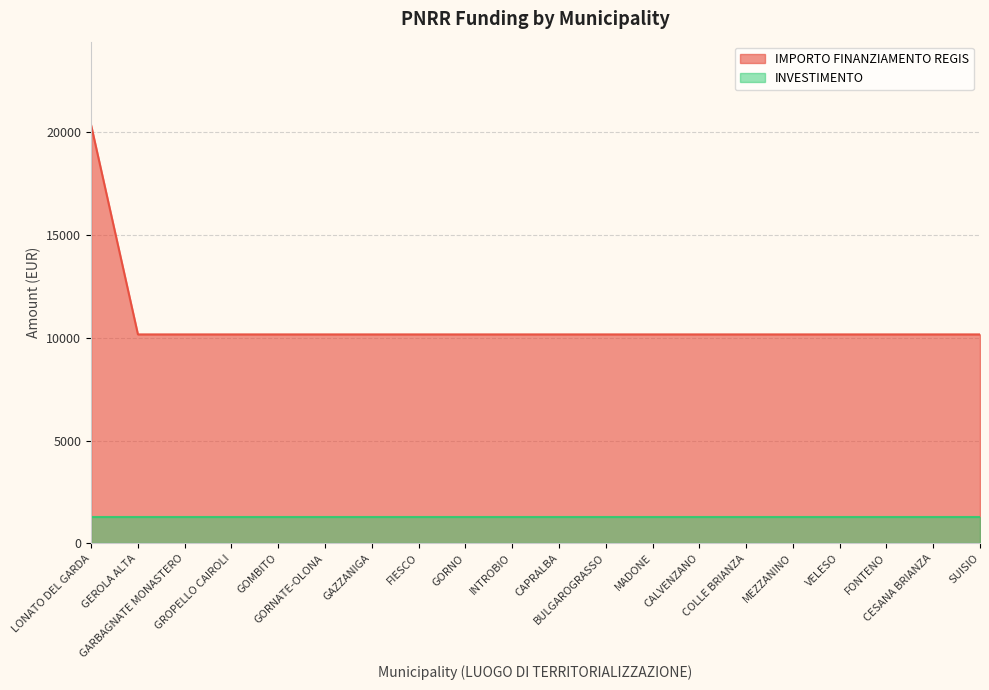

What is the greatest value displayed?

20344